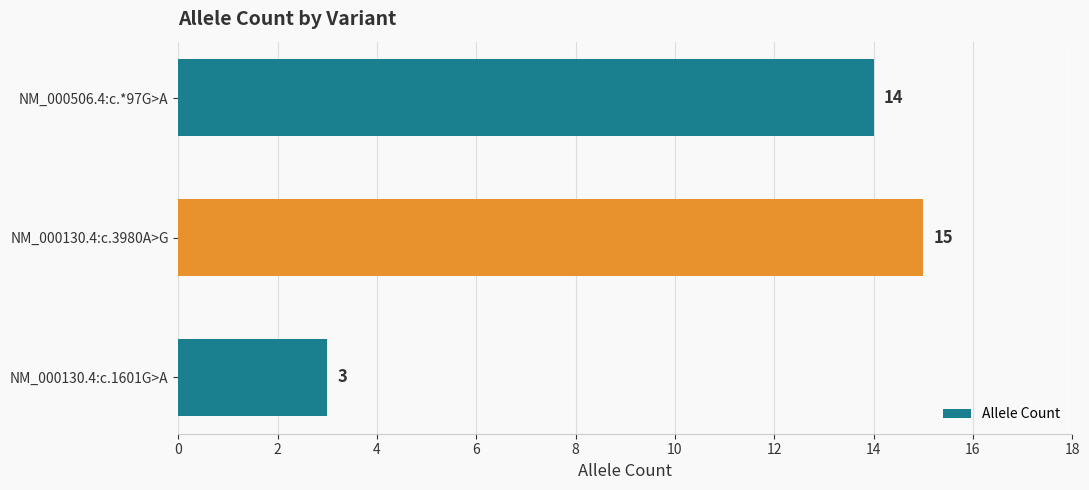

Approximately how many times larger is the value at NM_000506.4:c.*97G>A compared to NM_000130.4:c.3980A>G?

0.9